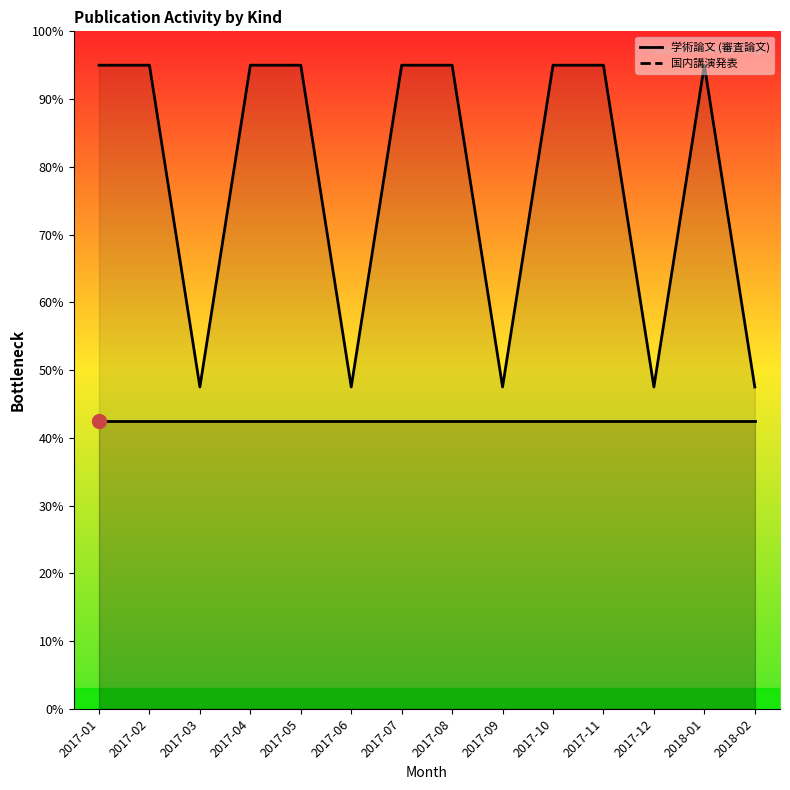

What is the label of the 9th point from the right?

2017-06